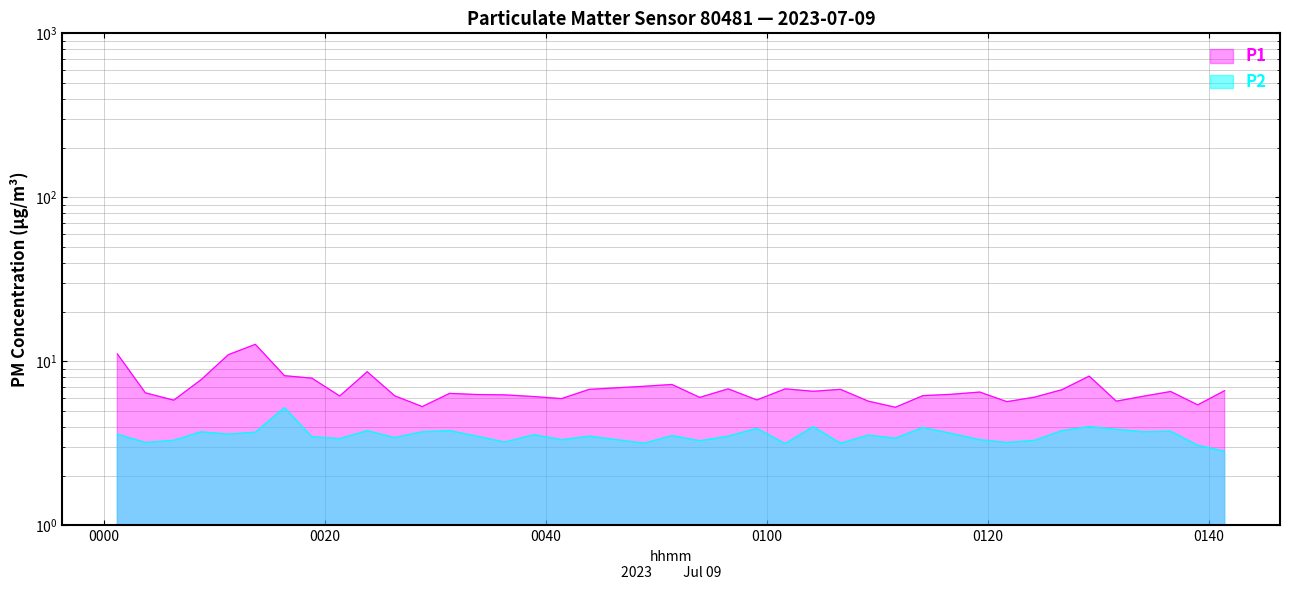

At how many categories does at least one series exceed 11?

2